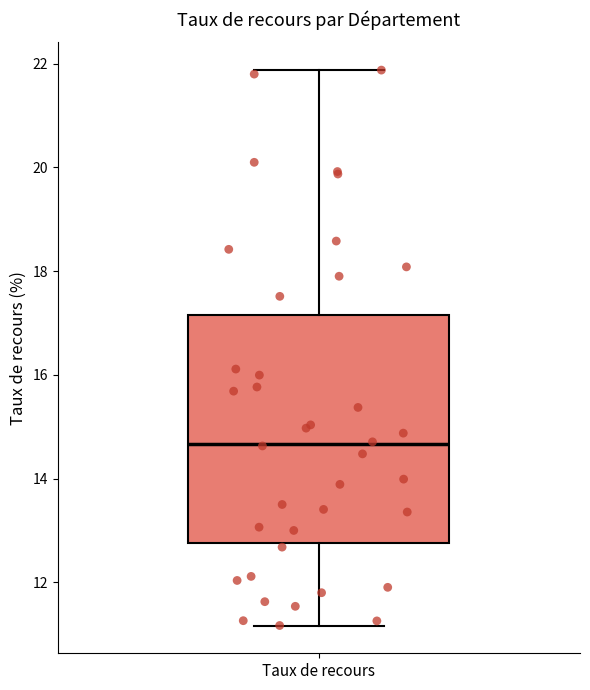

Read this box plot against the y-axis: the position of the median line, the range covered by the box, and the ends of both whiskers. The values are not printed on the chart, so give them approximately, as read against the axis.

median 14.6, box 12.8 to 17.2, whiskers 11.2 to 21.8